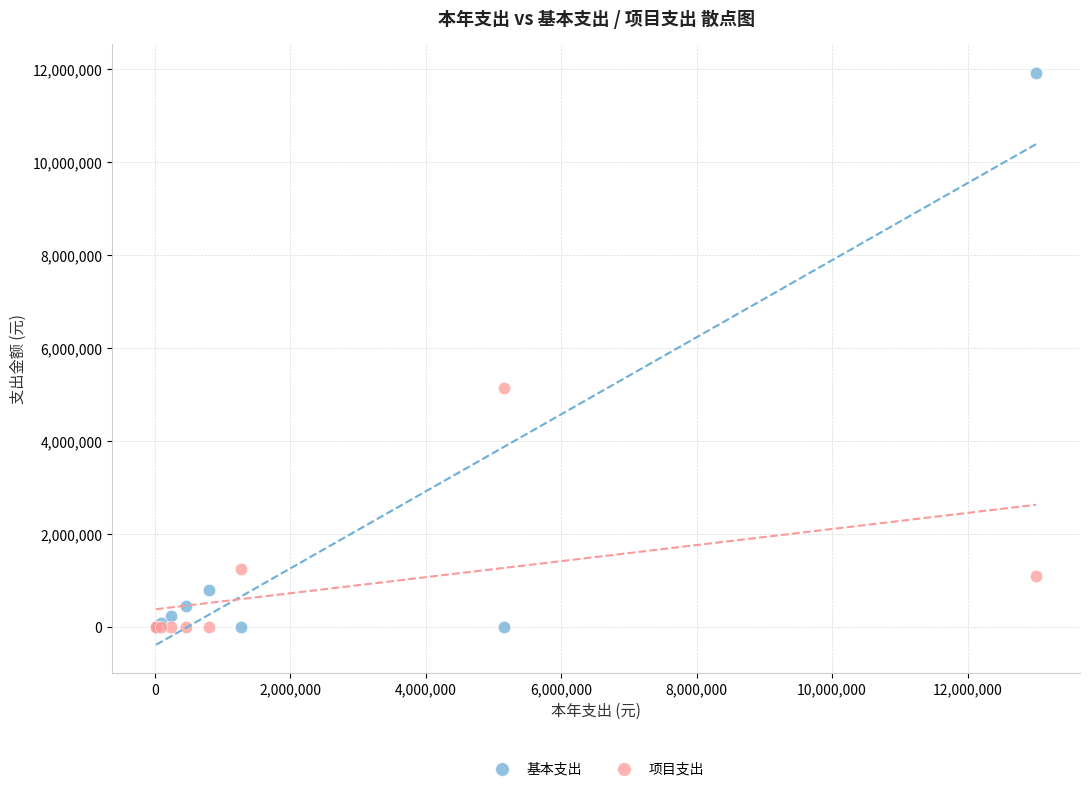

Which series reaches the maximum Y coordinate?

基本支出